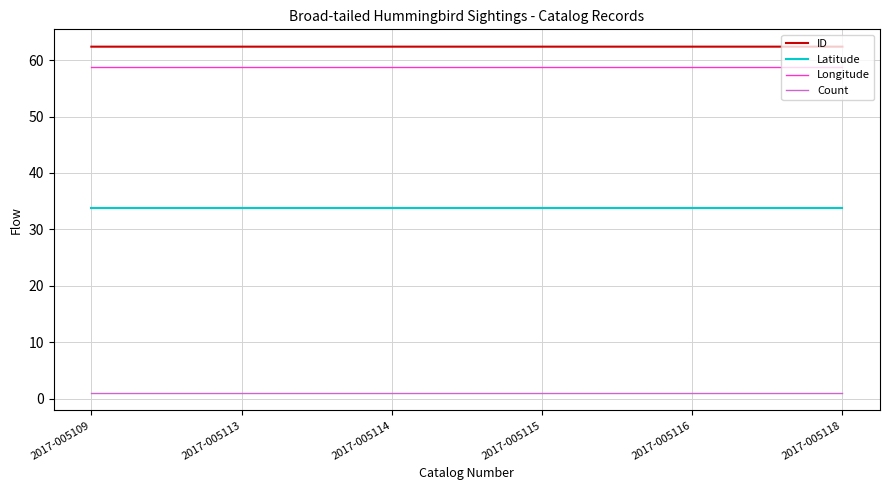

What are all the series names shown in the legend?

ID, Latitude, Longitude, Count